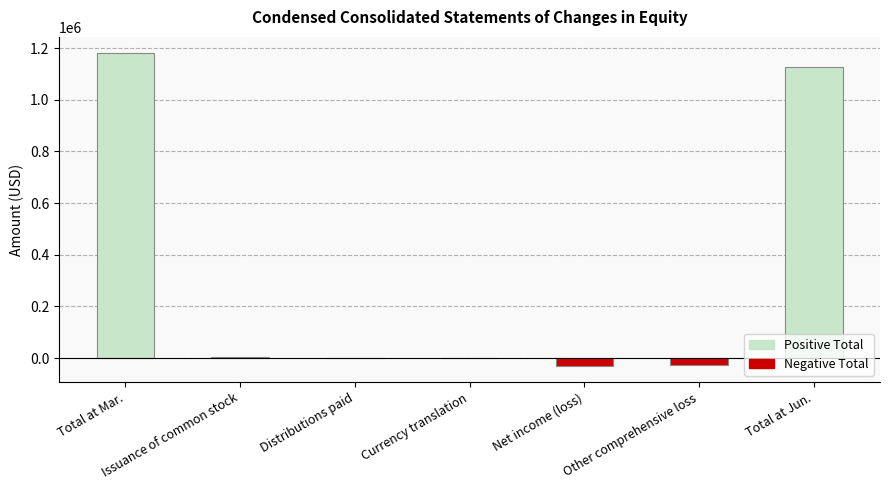

The value at Other comprehensive loss is -27824. True or false?

True